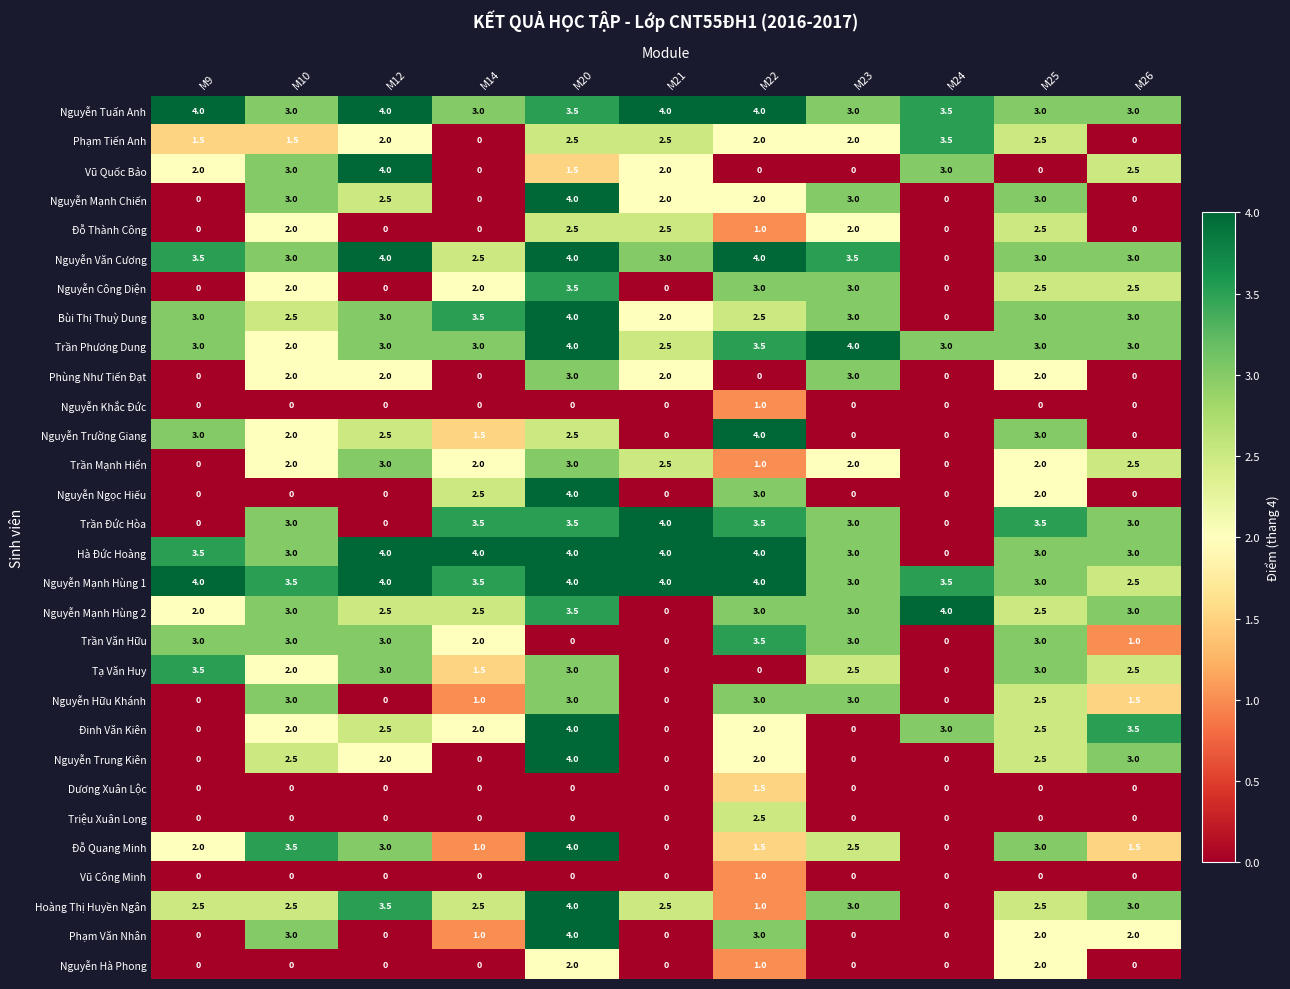

What is the difference between the highest and lowest values at M9?

4.0